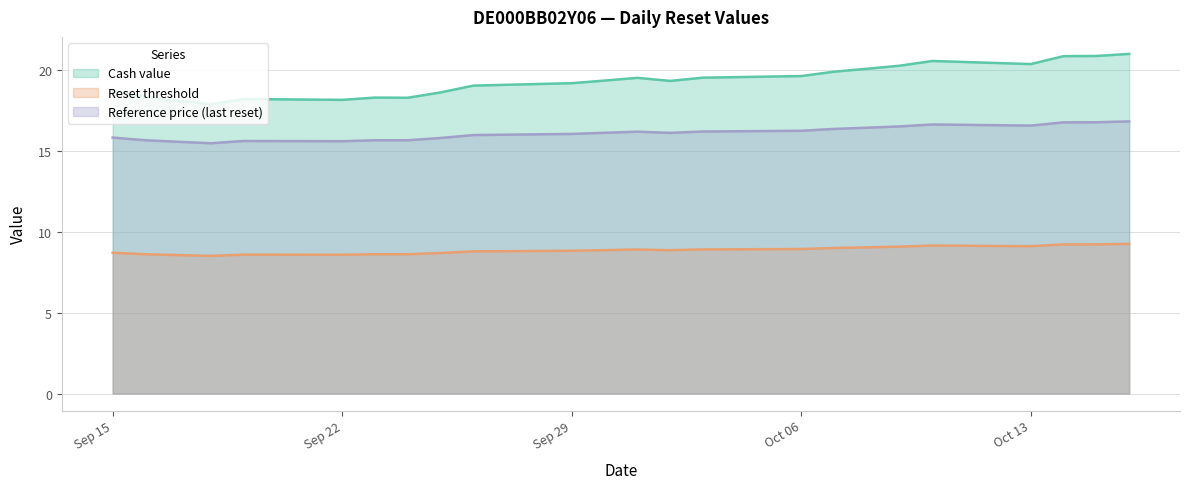

Which series has the largest range (max minus min)?

Cash value